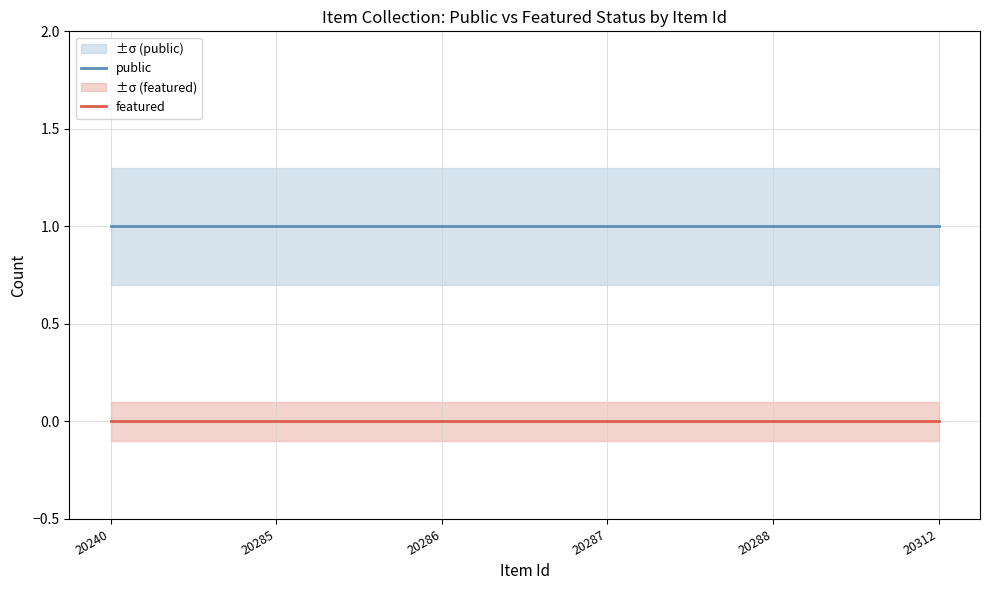

What is the value of the public point at the 3rd from the left?

1